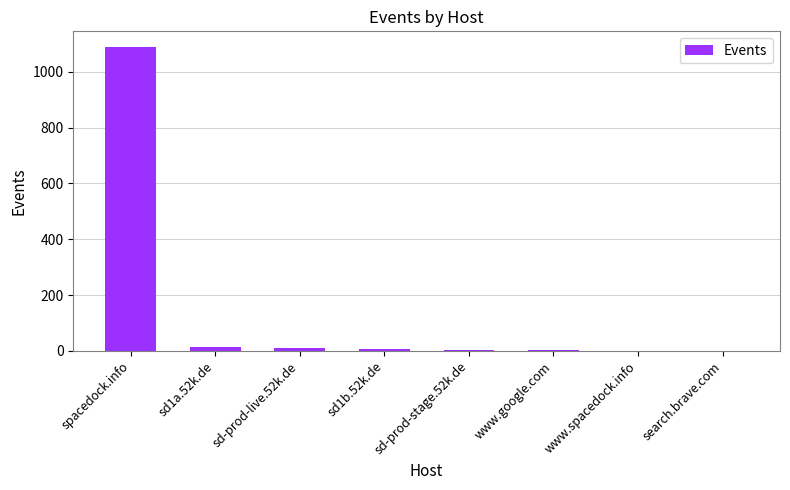

Is it true that the value at spacedock.info is 1091?

True